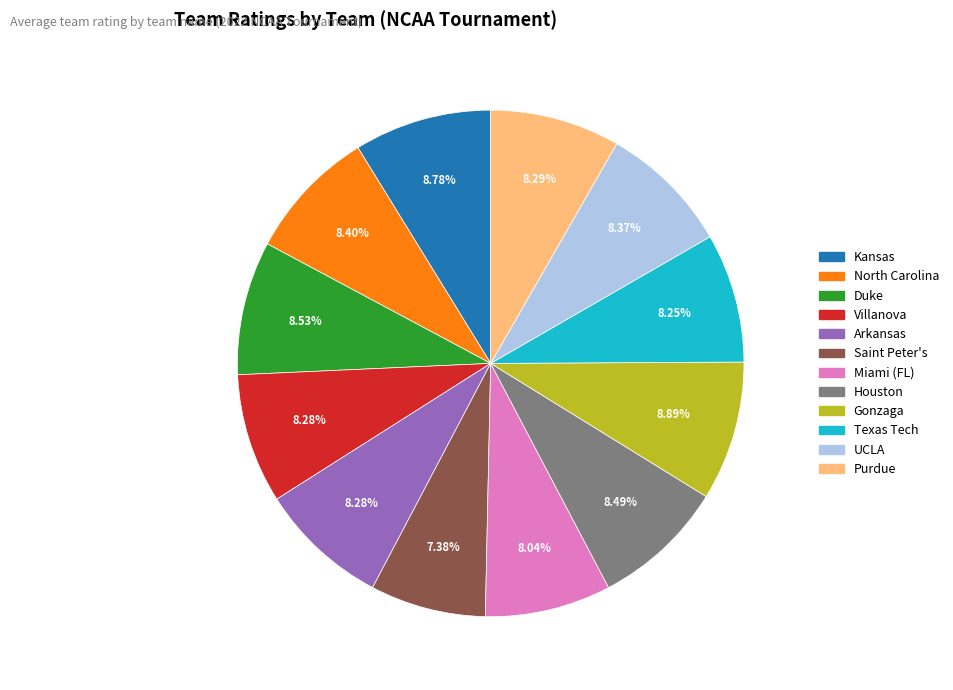

How many slices are in this pie chart?

12